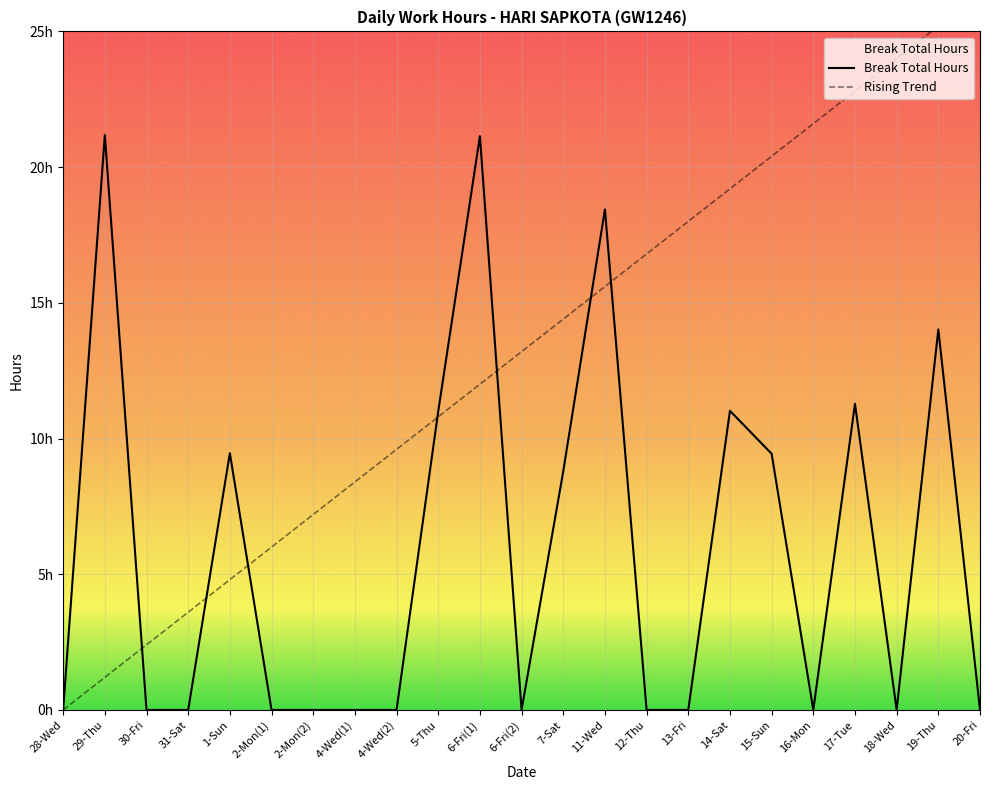

What is the difference between the maximum and minimum values?

21.2